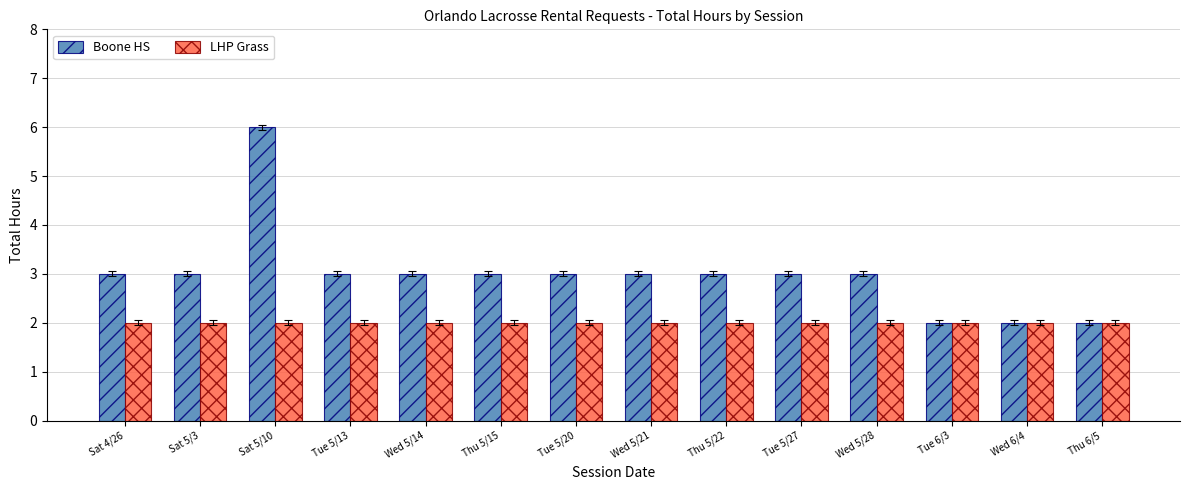

What is the difference between the highest and lowest values at Wed 5/14?

1